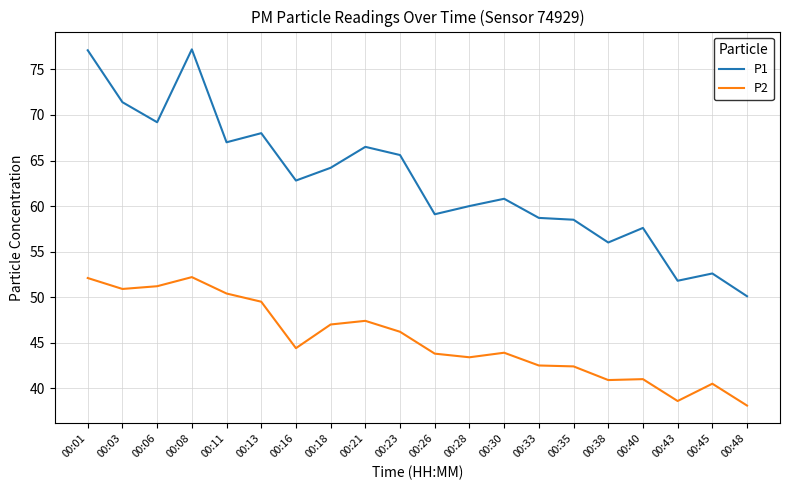

True or false: P1 and P2 cross at least once.

False